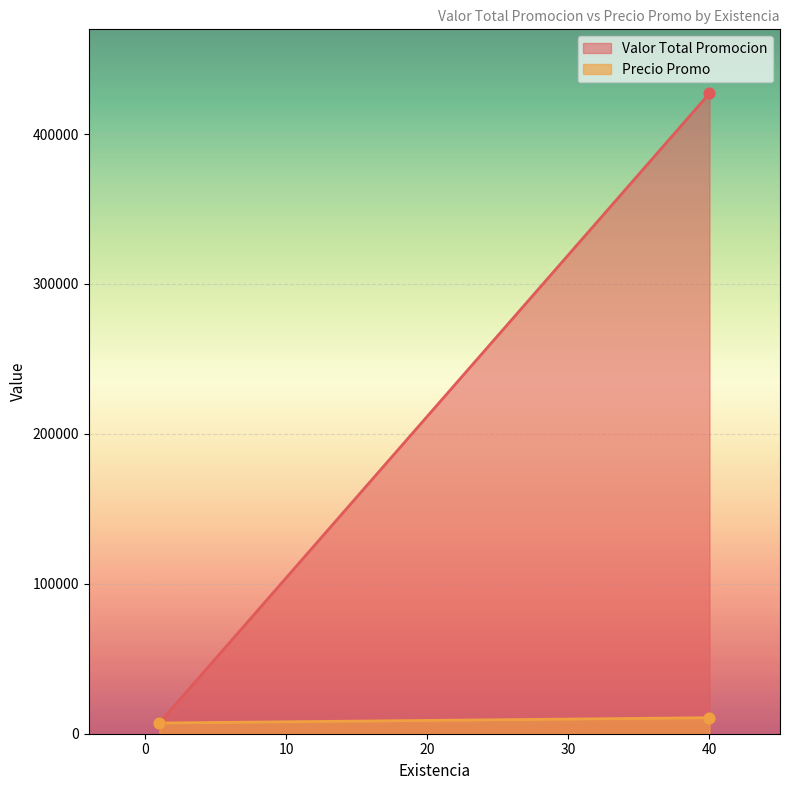

What are all the series names shown in the legend?

Valor Total Promocion, Precio Promo